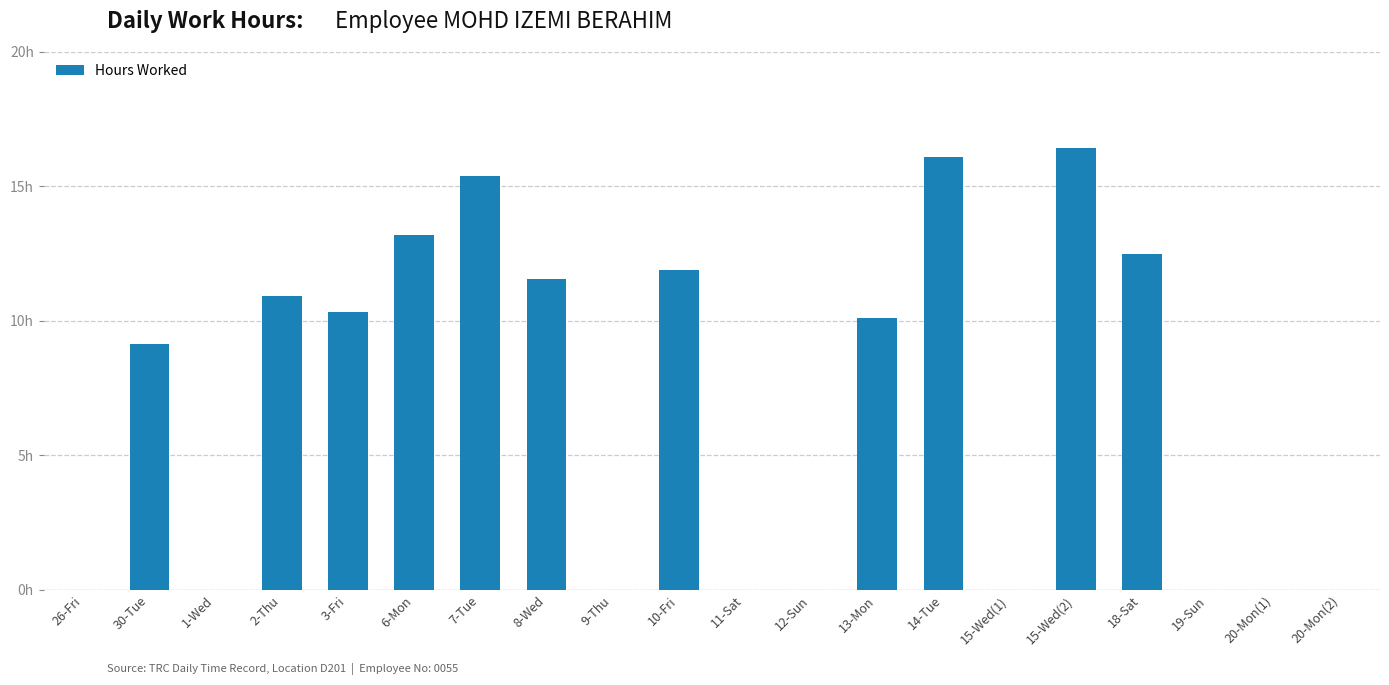

True or false: the data shows -5.1 at 19-Sun.

False